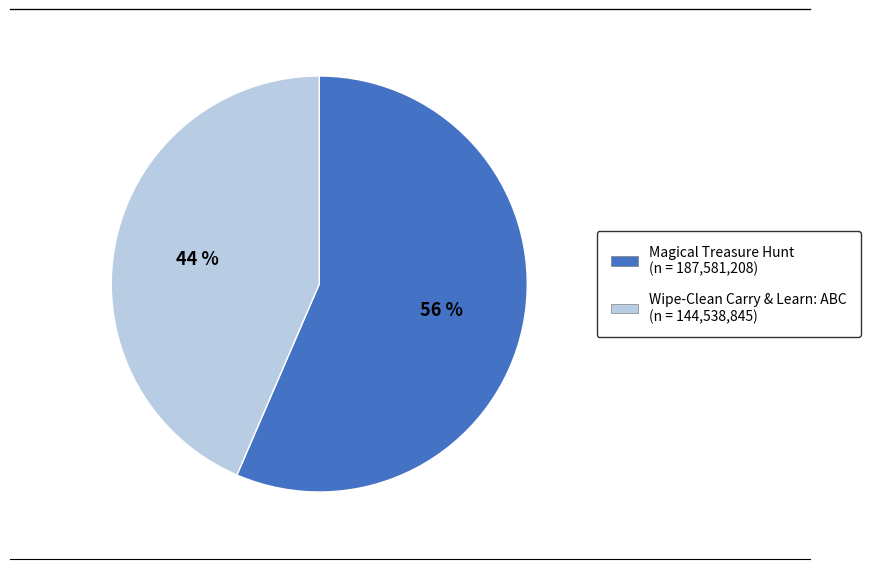

To the nearest percent, what is the combined percentage of Wipe-Clean Carry & Learn: ABC and Magical Treasure Hunt?

100%